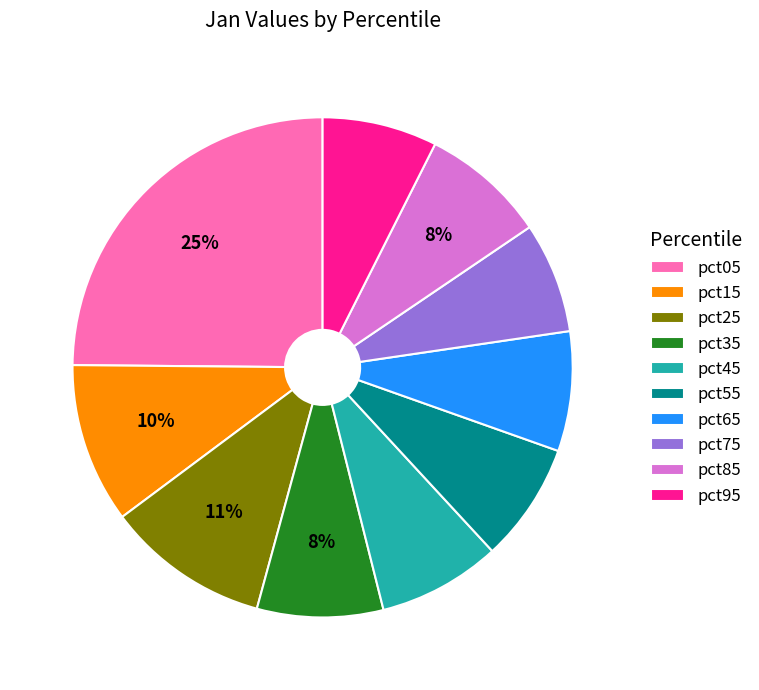

The pct45 slice represents 8% of the pie. True or false?

True